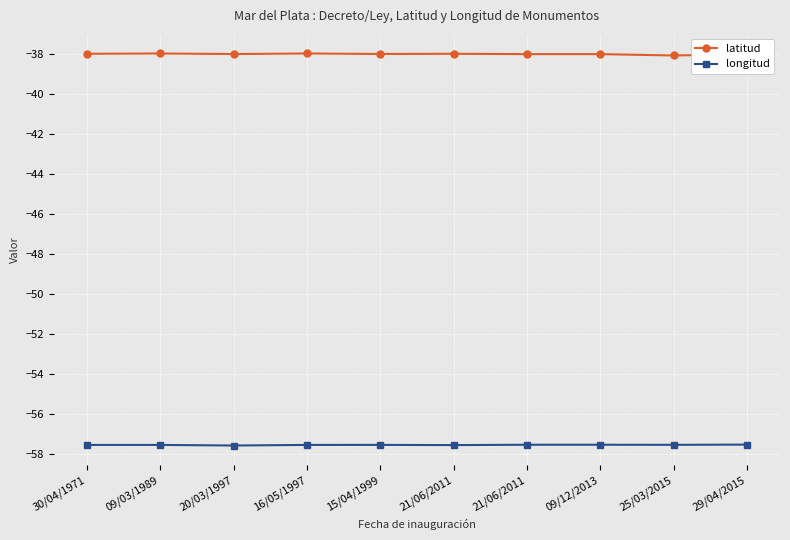

How many lines are shown in the chart?

2